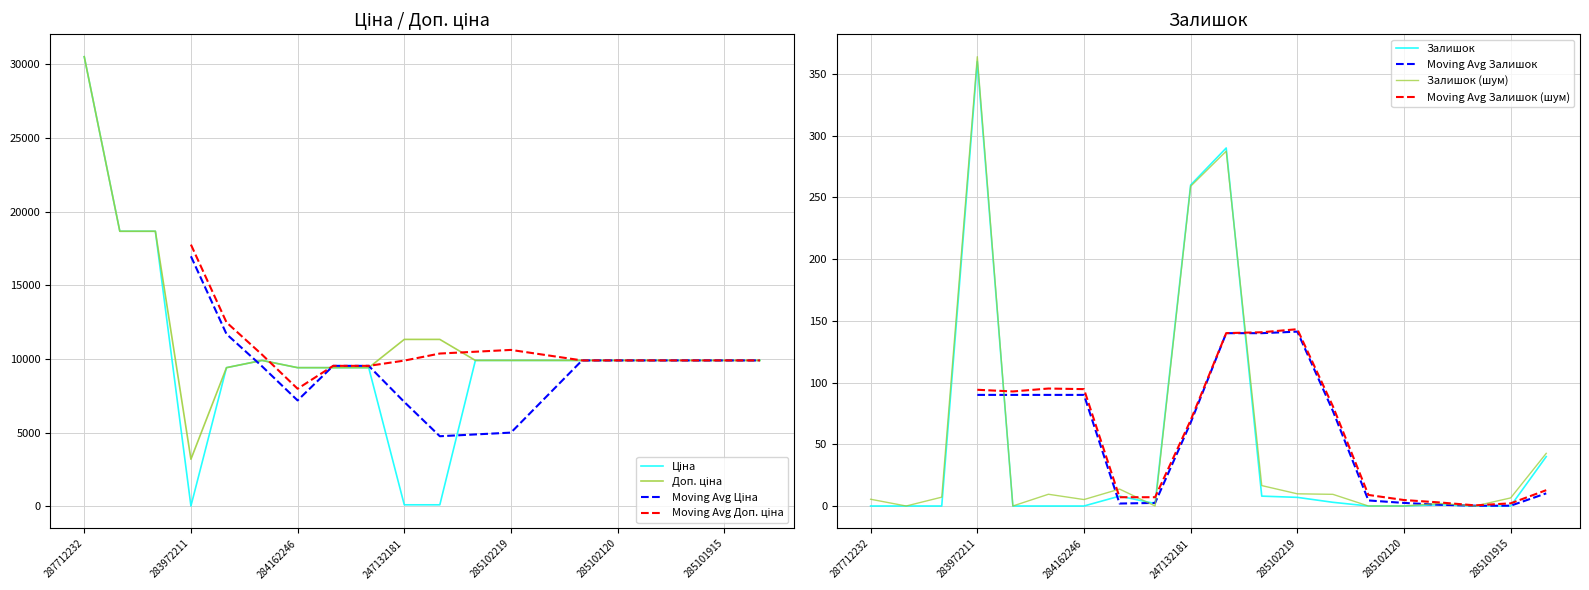

Is it true that Ціна equals 30512.3 at 287712232?

True